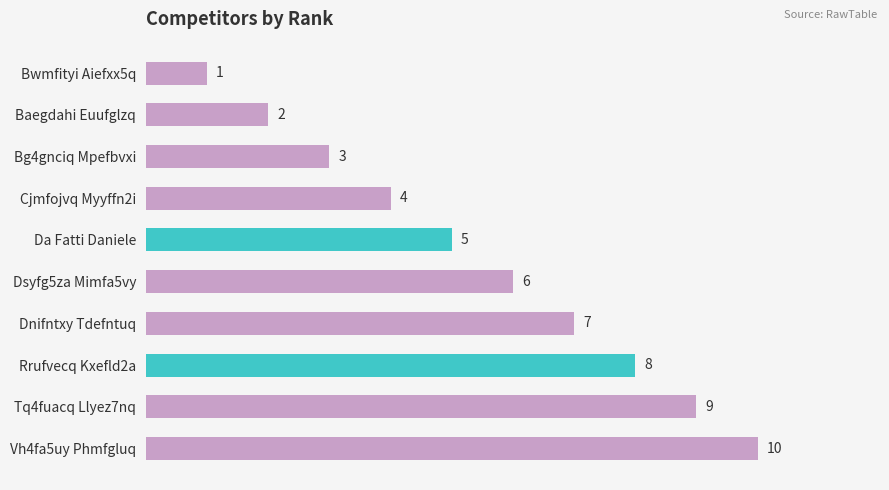

Rank the categories by value from lowest to highest.

Bwmfityi Aiefxx5q, Baegdahi Euufglzq, Bg4gnciq Mpefbvxi, Cjmfojvq Myyffn2i, Da Fatti Daniele, Dsyfg5za Mimfa5vy, Dnifntxy Tdefntuq, Rrufvecq Kxefld2a, Tq4fuacq Llyez7nq, Vh4fa5uy Phmfgluq